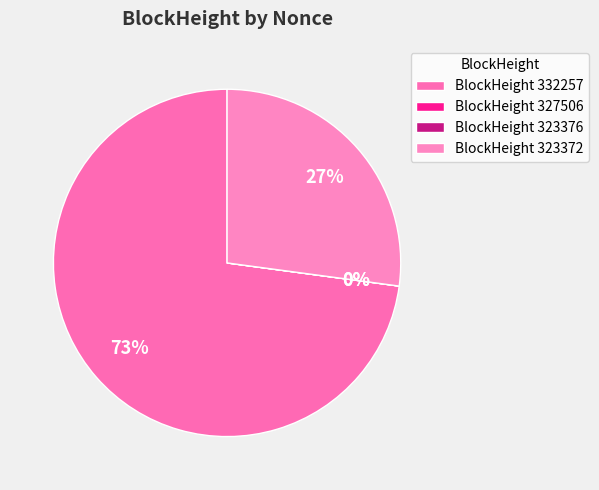

Which category accounts for the majority?

BlockHeight 332257